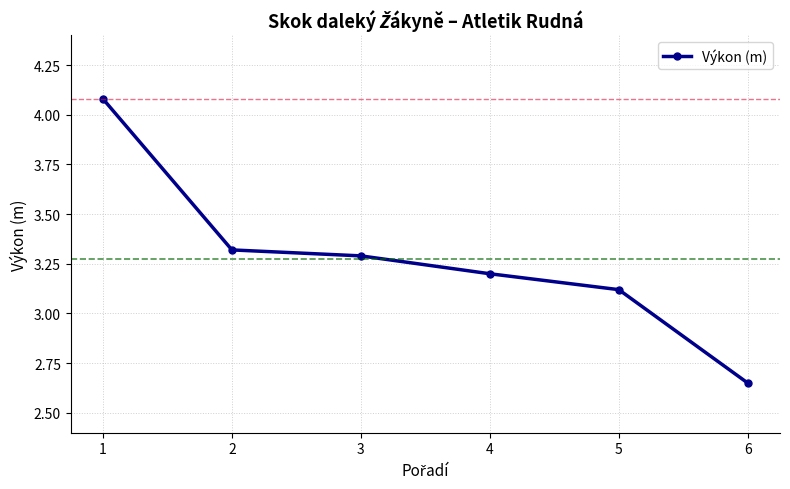

Is it true that the value at 3 is 1.6?

False